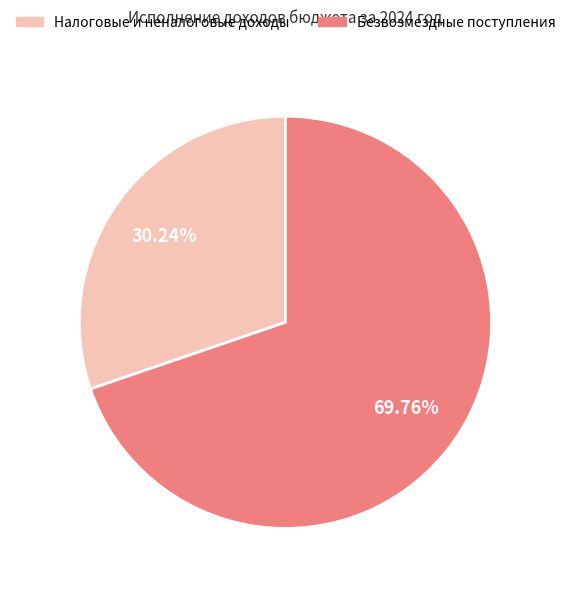

To the nearest percent, what percentage of the pie is Безвозмездные поступления?

70%